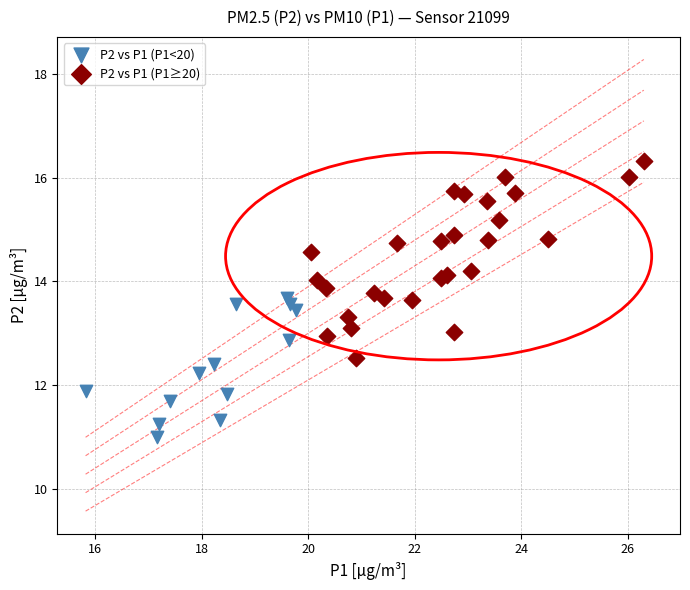

Which series reaches the maximum Y coordinate?

P2 vs P1 (P1≥20)